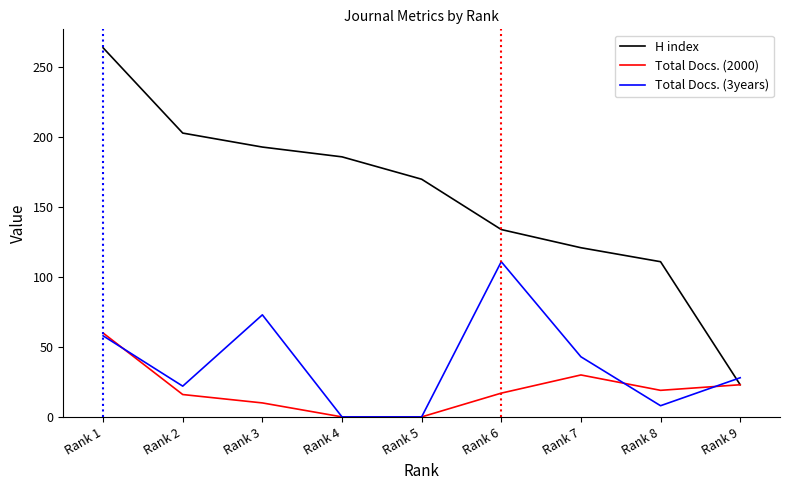

What is the difference between the maximum and minimum values in the Total Docs. (3years) series?

111